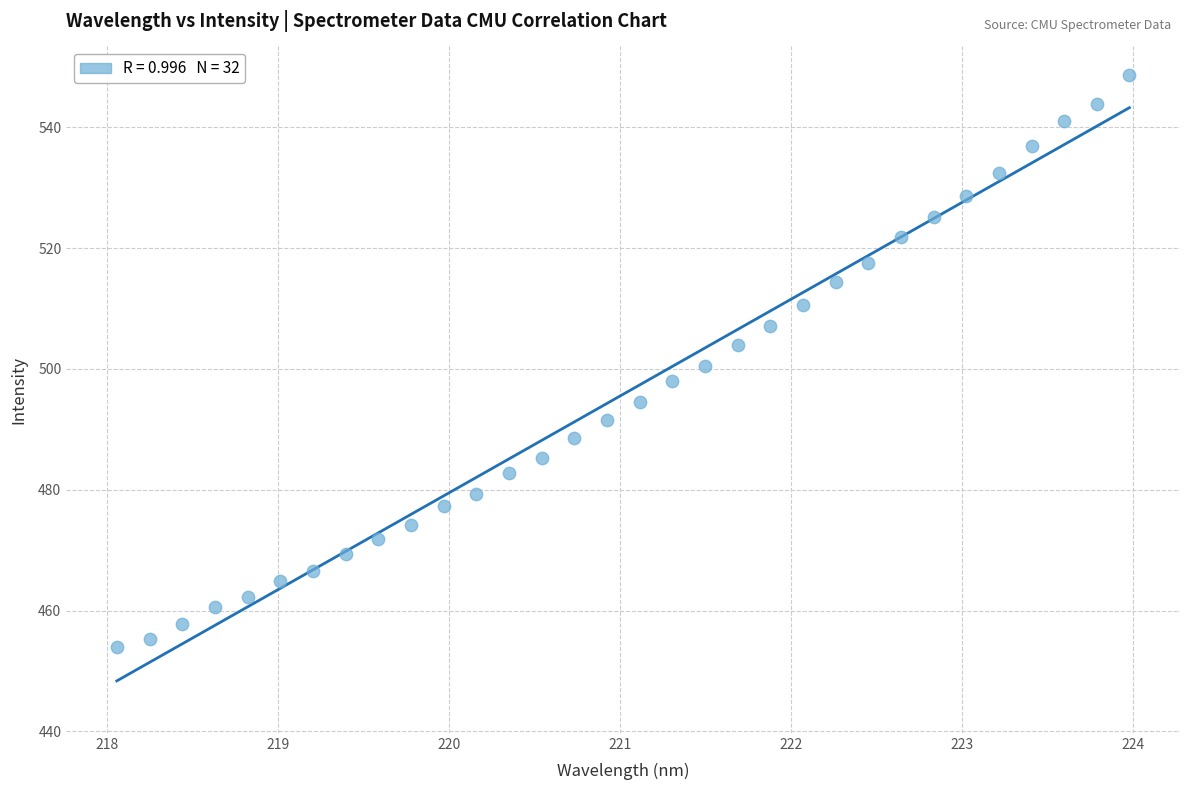

What is the range of Y values (max minus min)?

94.7